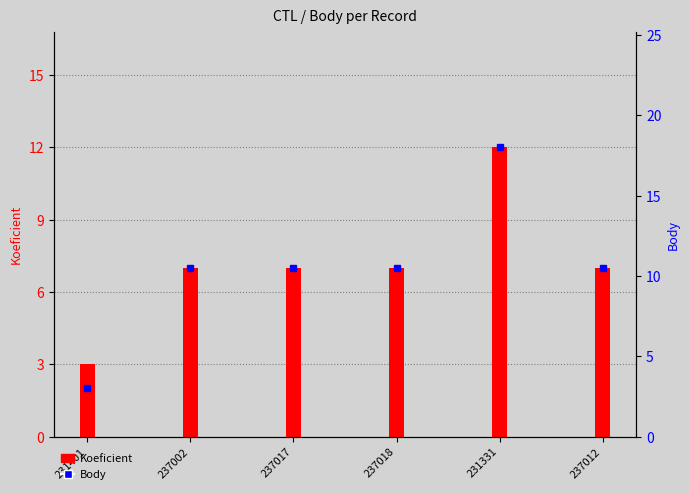

What is the approximate value of Koeficient at 231401?

3.0